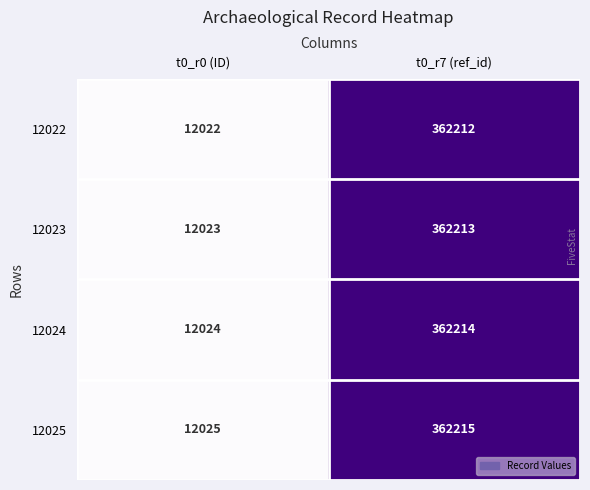

Is it true that 12023 equals 362213 at t0_r7 (ref_id)?

True